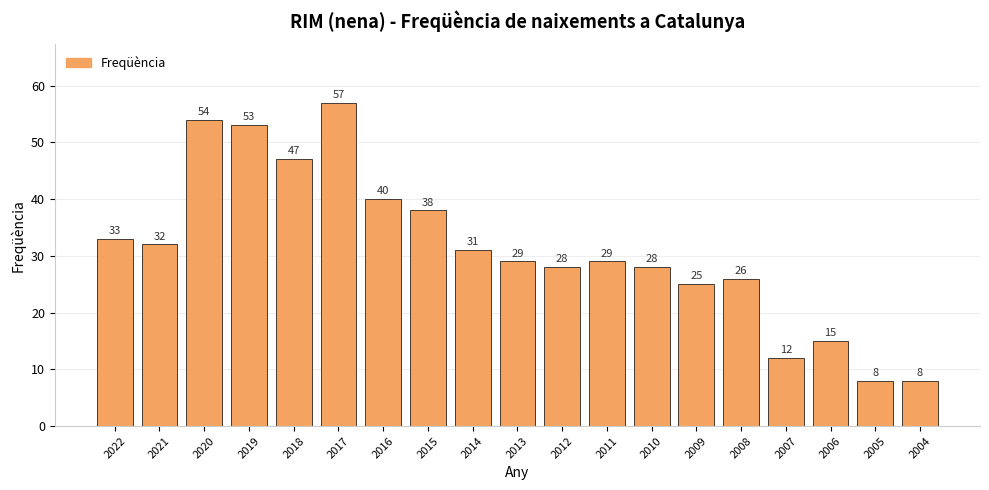

Between 2019 and 2018, which is larger?

2019